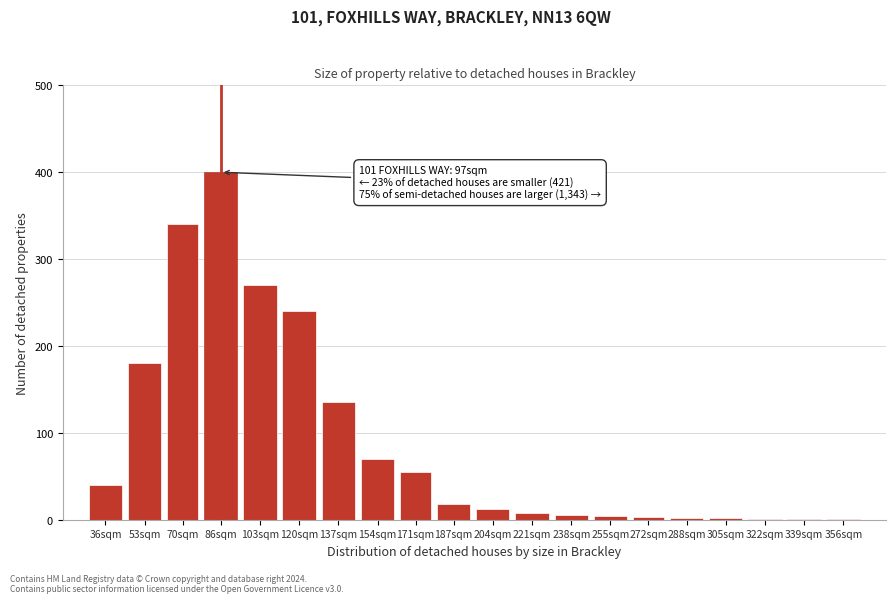

The chart shows a value of 58 at 137sqm. True or false?

False